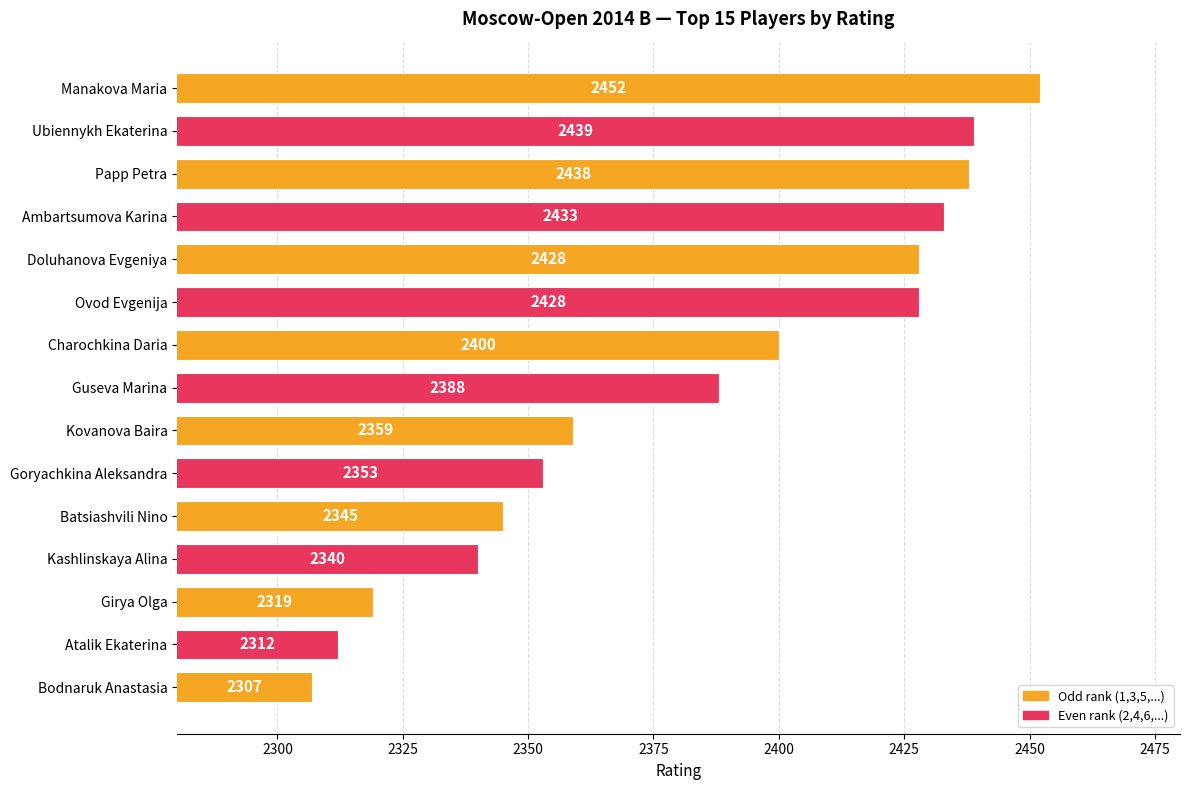

Reading bottom to top, extract all data points from this chart.

Bodnaruk Anastasia=2307	Atalik Ekaterina=2312	Girya Olga=2319	Kashlinskaya Alina=2340	Batsiashvili Nino=2345	Goryachkina Aleksandra=2353	Kovanova Baira=2359	Guseva Marina=2388	Charochkina Daria=2400	Ovod Evgenija=2428	Doluhanova Evgeniya=2428	Ambartsumova Karina=2433	Papp Petra=2438	Ubiennykh Ekaterina=2439	Manakova Maria=2452